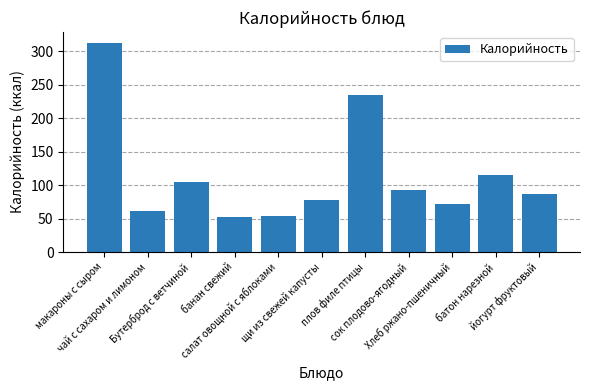

What is the label of the 1st bar from the left?

макароны с сыром